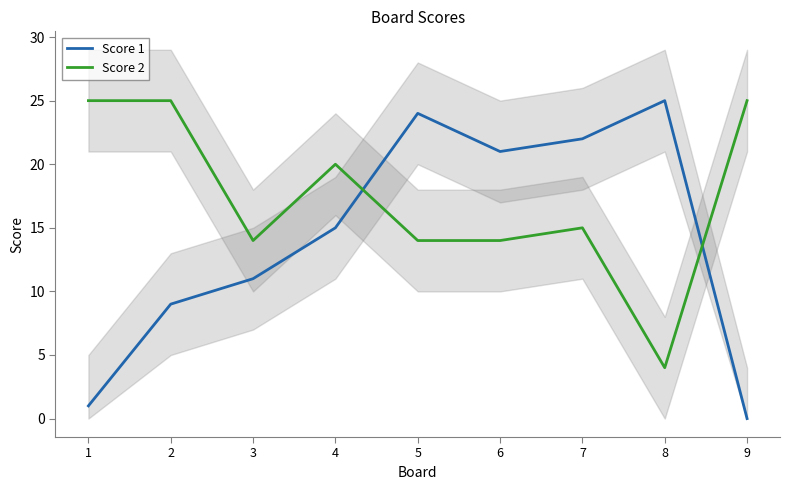

List the labels in order of Score 2 value, smallest first.

8, 3, 5, 6, 7, 4, 1, 2, 9